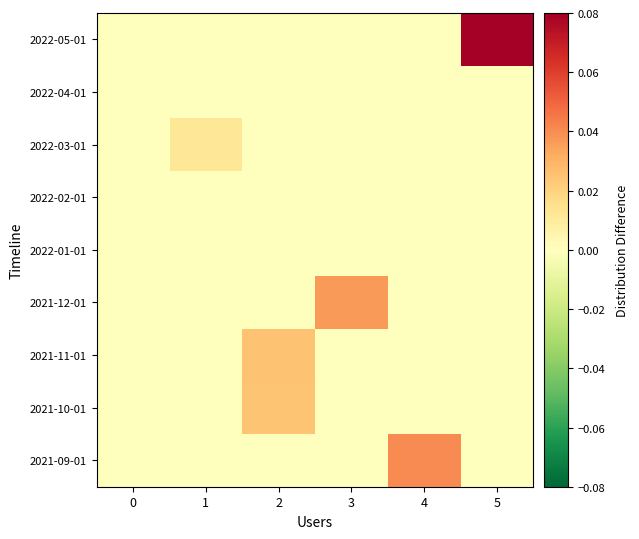

Rank the series by their maximum value, from lowest to highest.

2022-01-01, 2022-02-01, 2022-04-01, 2022-03-01, 2021-10-01, 2021-11-01, 2021-12-01, 2021-09-01, 2022-05-01